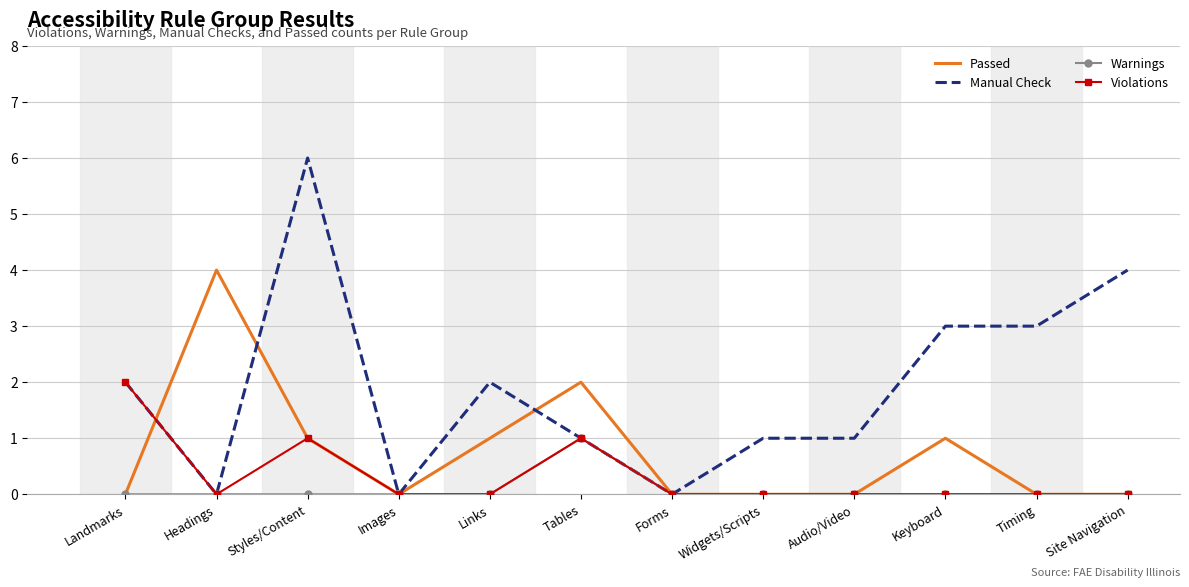

Reading left to right, what are all the values shown in this chart?

Passed: Landmarks=0	Headings=4	Styles/Content=1	Images=0	Links=1	Tables=2	Forms=0	Widgets/Scripts=0	Audio/Video=0	Keyboard=1	Timing=0	Site Navigation=0
Manual Check: Landmarks=2	Headings=0	Styles/Content=6	Images=0	Links=2	Tables=1	Forms=0	Widgets/Scripts=1	Audio/Video=1	Keyboard=3	Timing=3	Site Navigation=4
Warnings: Landmarks=0	Headings=0	Styles/Content=0	Images=0	Links=0	Tables=1	Forms=0	Widgets/Scripts=0	Audio/Video=0	Keyboard=0	Timing=0	Site Navigation=0
Violations: Landmarks=2	Headings=0	Styles/Content=1	Images=0	Links=0	Tables=1	Forms=0	Widgets/Scripts=0	Audio/Video=0	Keyboard=0	Timing=0	Site Navigation=0